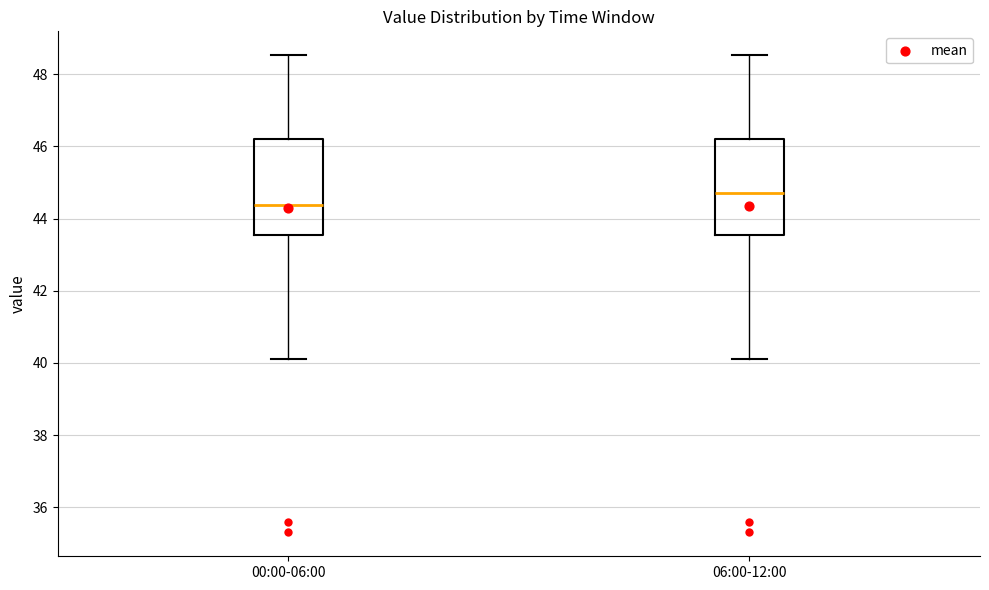

Which box's median line is the highest?

06:00-12:00